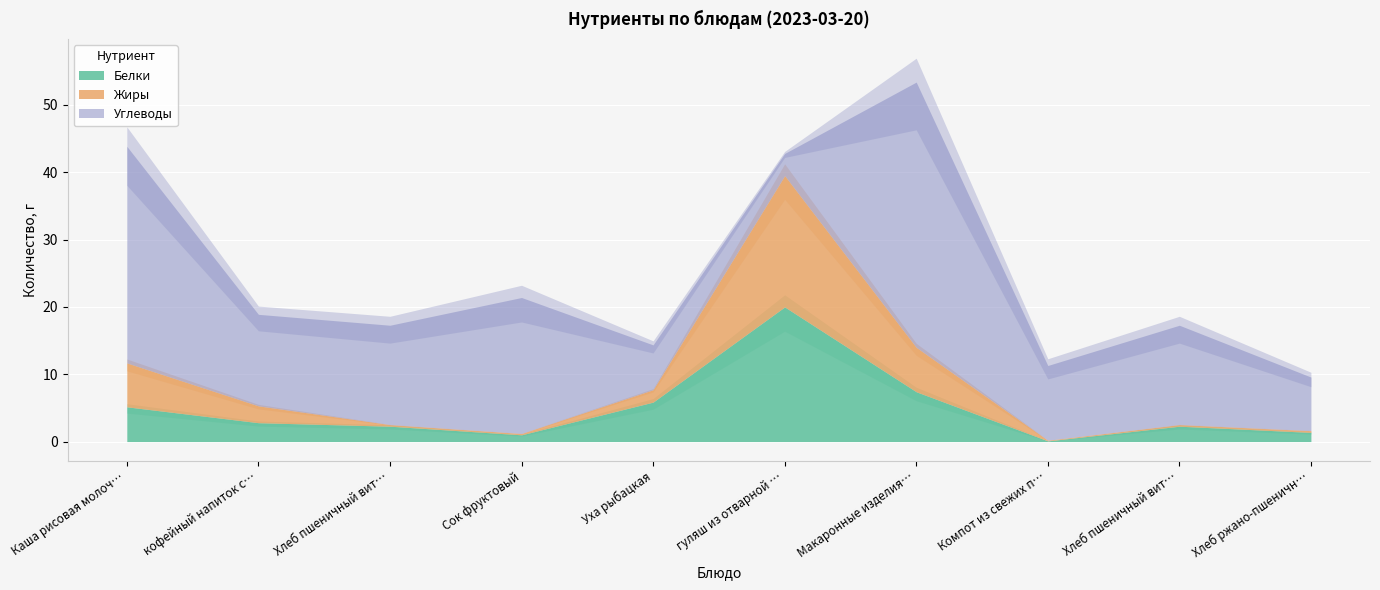

What is the difference between the maximum and minimum values in the Жиры series?

19.4